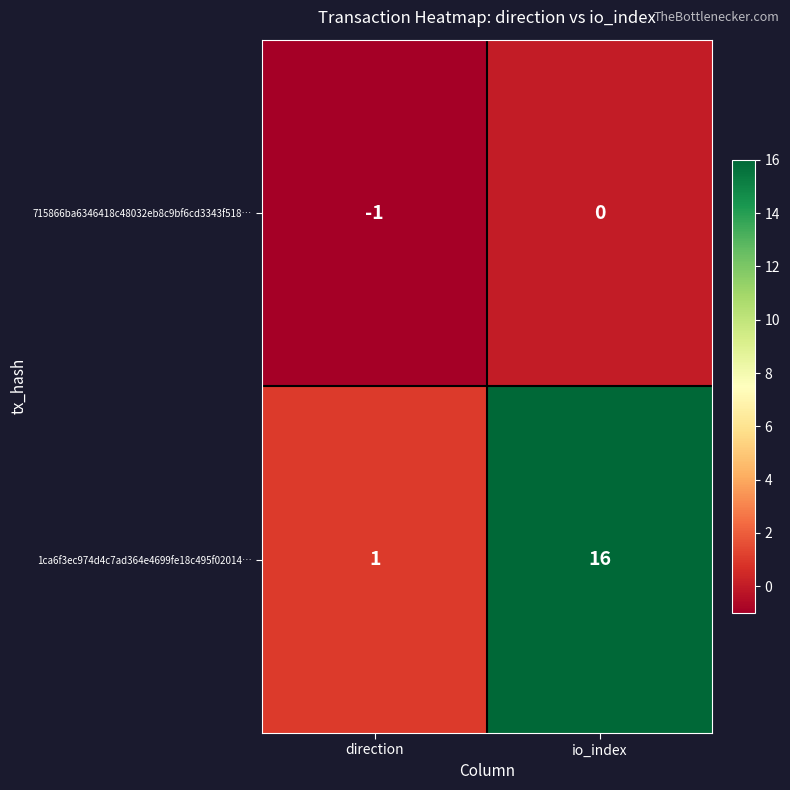

What is the sum of all 1ca6f3ec974d4c7ad364e4699fe18c495f02014… values?

17